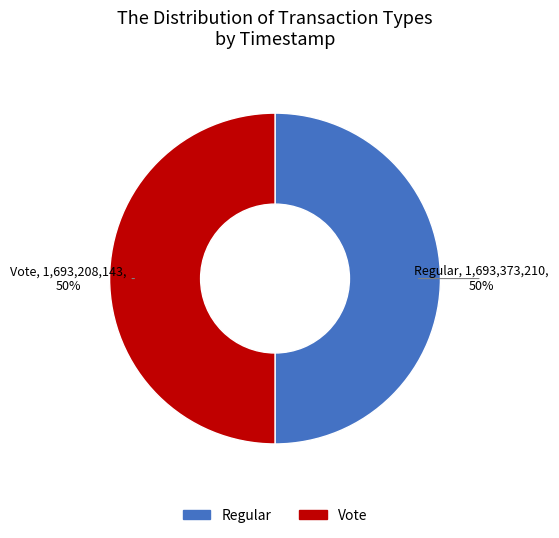

Count the number of slices in the pie.

2